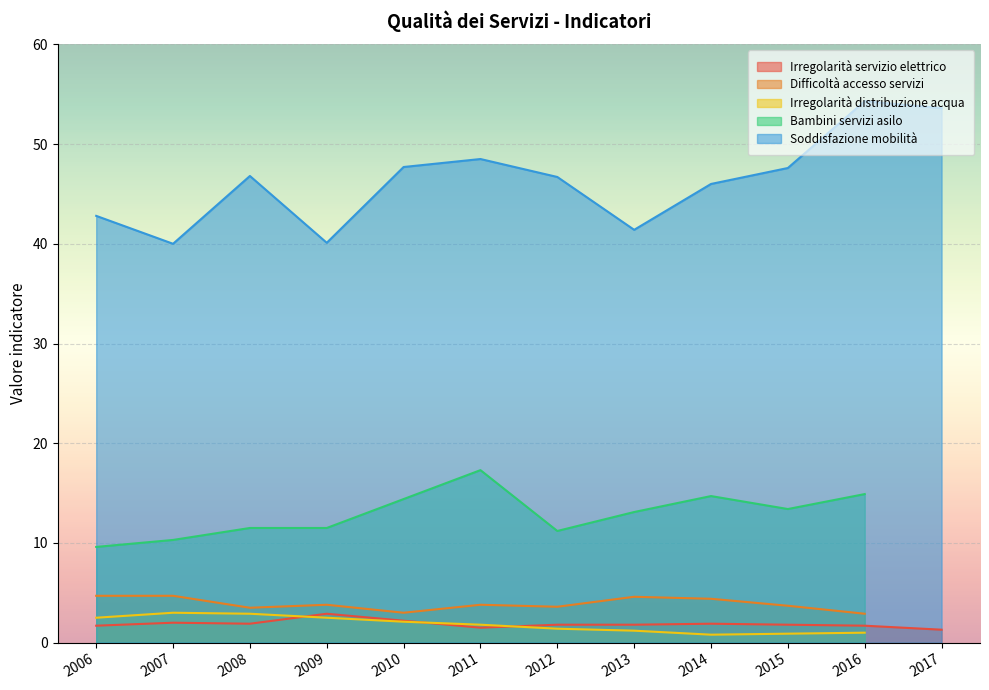

True or false: Irregolarità servizio elettrico and Soddisfazione mobilità cross at least once.

False